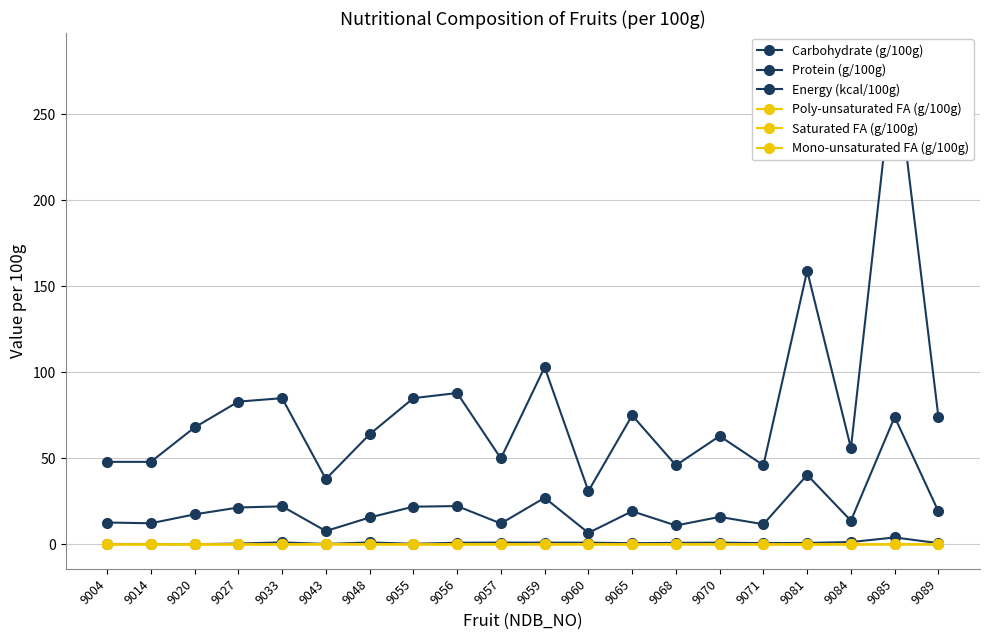

Reading left to right, extract all data points from this chart.

Carbohydrate (g/100g): 12.8	12.3	17.5	21.5	22.1	7.8	15.7	21.9	22.3	12.2	27.1	6.7	19.3	11.0	16.0	11.8	40.4	13.8	74.1	19.2
Protein (g/100g): 0.3	0.3	0.2	0.5	1.2	0.3	1.2	0.4	1.0	1.1	1.1	1.0	0.7	0.9	1.1	0.8	0.9	1.4	4.1	0.8
Energy (kcal/100g): 48.0	48.0	68.0	83.0	85.0	38.0	64.0	85.0	88.0	50.0	103.0	31.0	75.0	46.0	63.0	46.0	159.0	56.0	283.0	74.0
Poly-unsaturated FA (g/100g): 0.0	0.1	0.1	0.0	0.0	0.3	0.2	0.1	0.1	0.1	0.1	0.2	0.0	0.1	0.1	0.0	0.0	0.1	0.2	0.1
Saturated FA (g/100g): 0.0	0.1	0.0	0.0	0.0	0.0	0.0	0.0	0.0	0.0	0.0	0.0	0.0	0.1	0.0	0.0	0.0	0.0	0.0	0.1
Mono-unsaturated FA (g/100g): 0.0	0.0	0.0	0.0	0.0	0.1	0.0	0.0	0.0	0.0	0.0	0.0	0.0	0.1	0.0	0.0	0.0	0.0	0.0	0.1